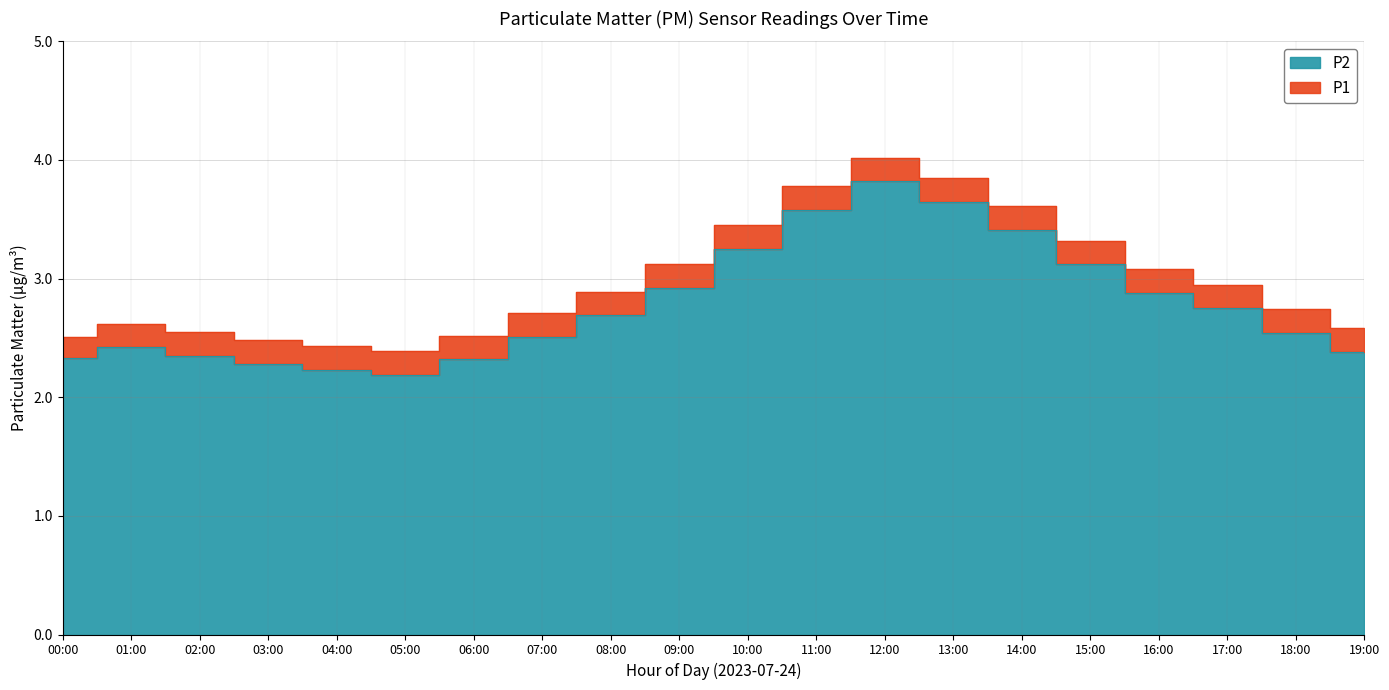

Which series has the widest spread of values?

P2